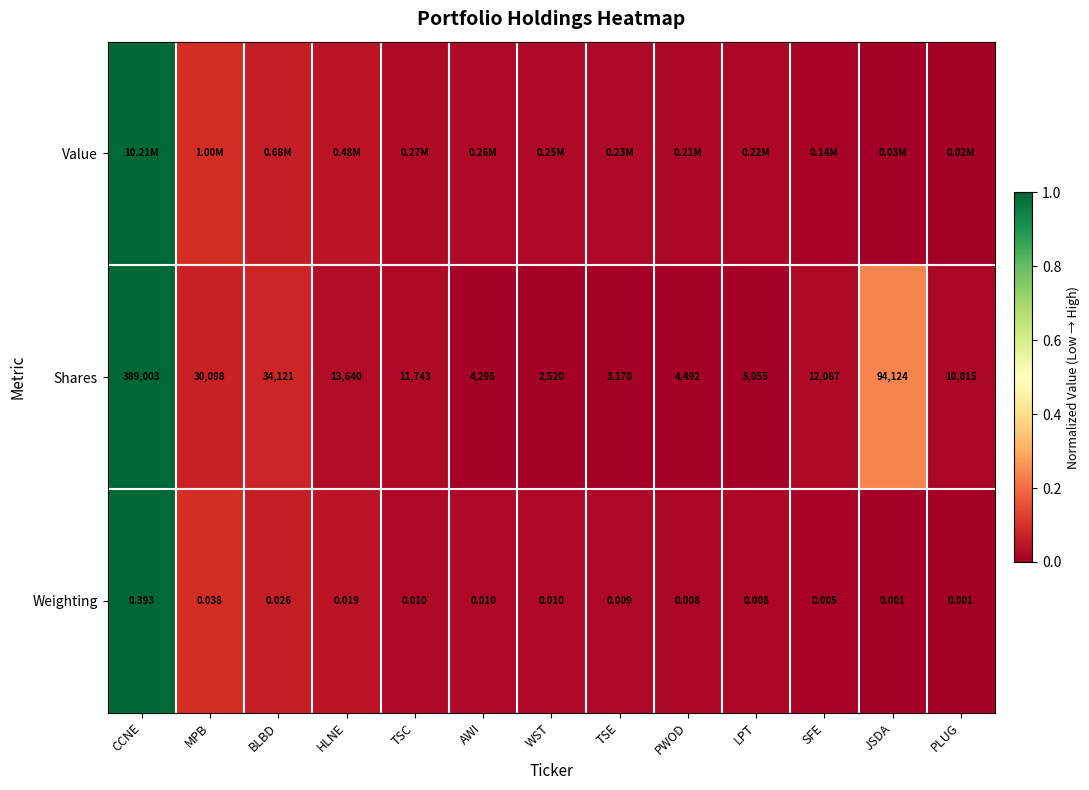

At which label is Shares closest to 195761?

JSDA